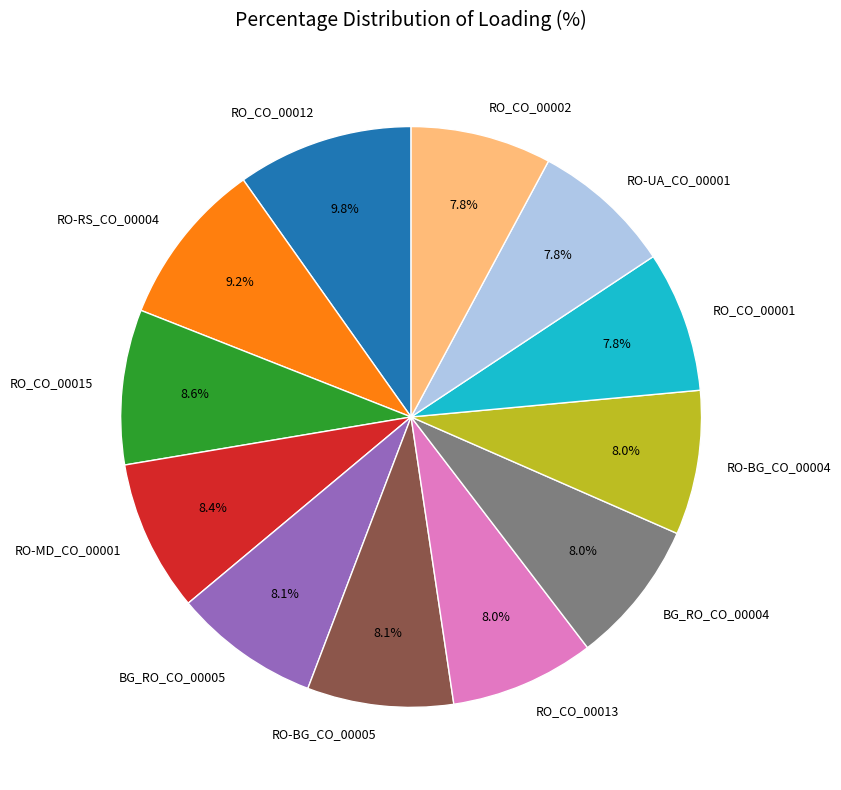

The RO_CO_00012 slice represents 1% of the pie. True or false?

False